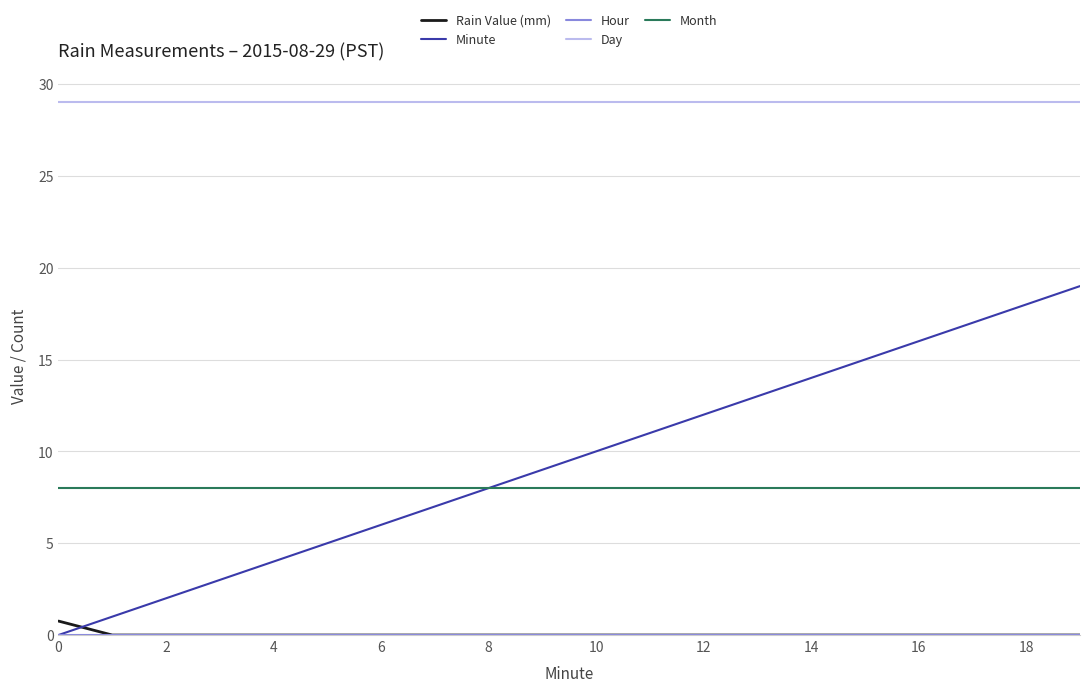

Which series has the largest range (max minus min)?

Minute